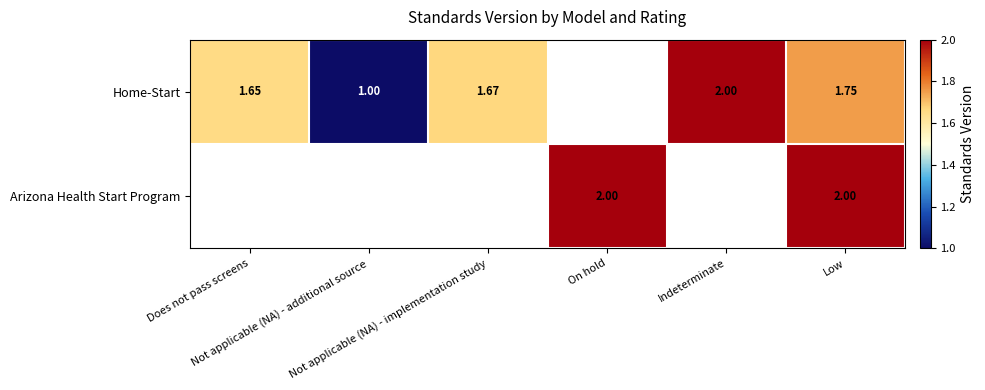

How many values in Arizona Health Start Program are above zero?

2